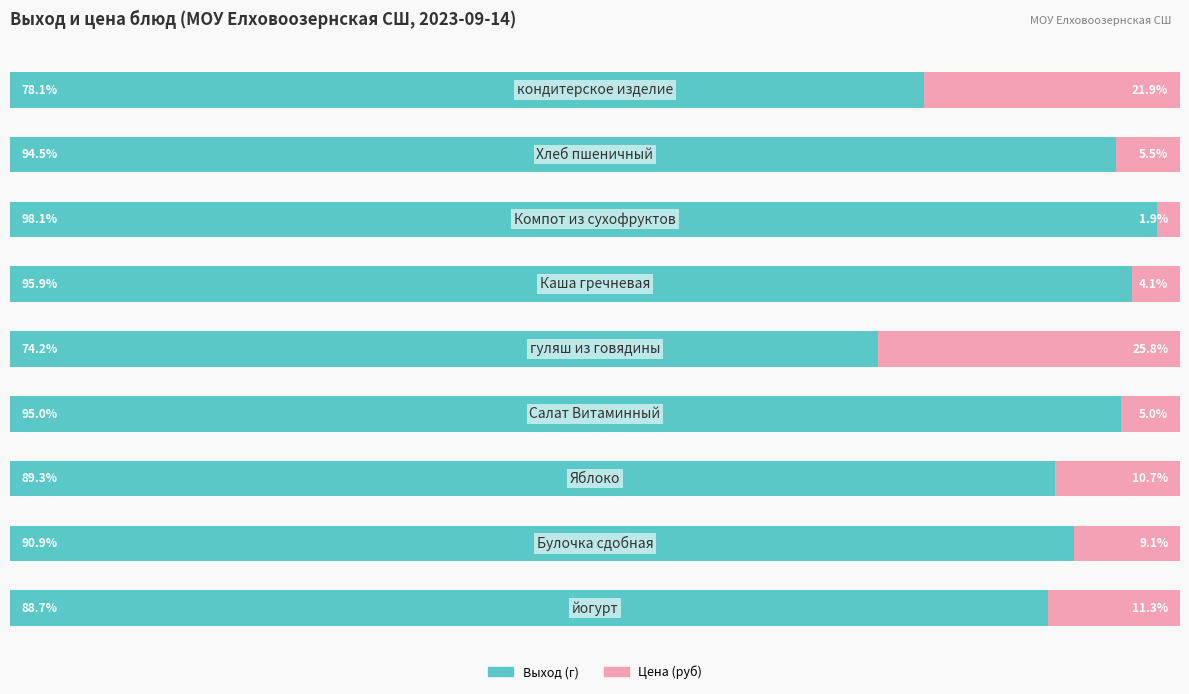

List the labels in order of Цена (руб) value, smallest first.

6, 5, 3, 7, 1, 2, 0, 8, 4